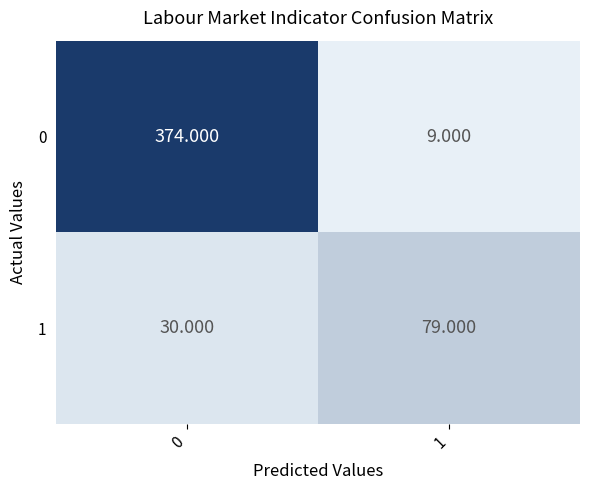

How many values in the 1 series are below 79?

1